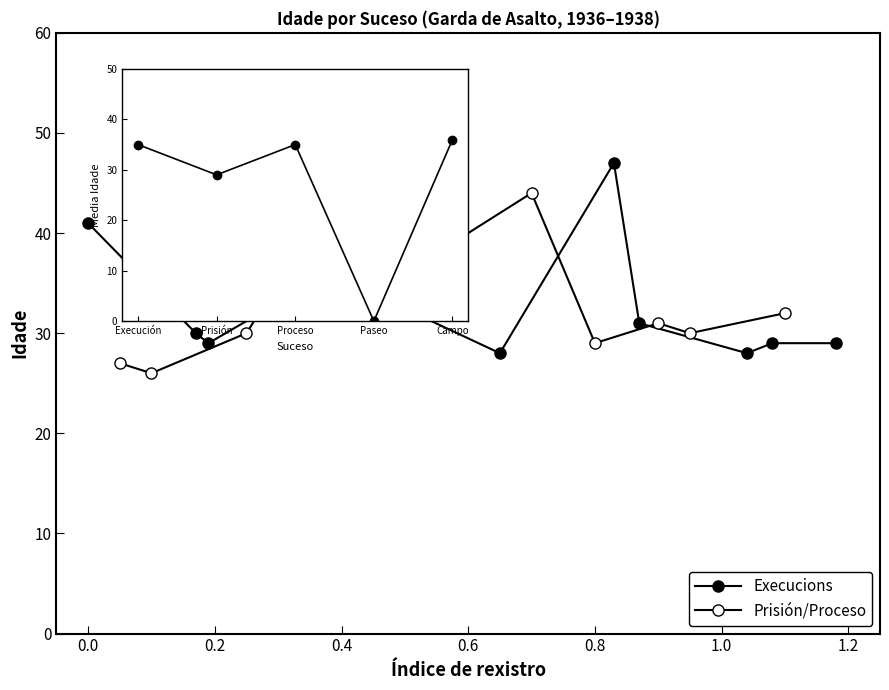

Reading left to right, transcribe all the data shown in this chart.

Execucions: 41	30	29	36	28	47	31	28	29	29
Prisión/Proceso: 27	26	30	45	38	44	29	31	30	32